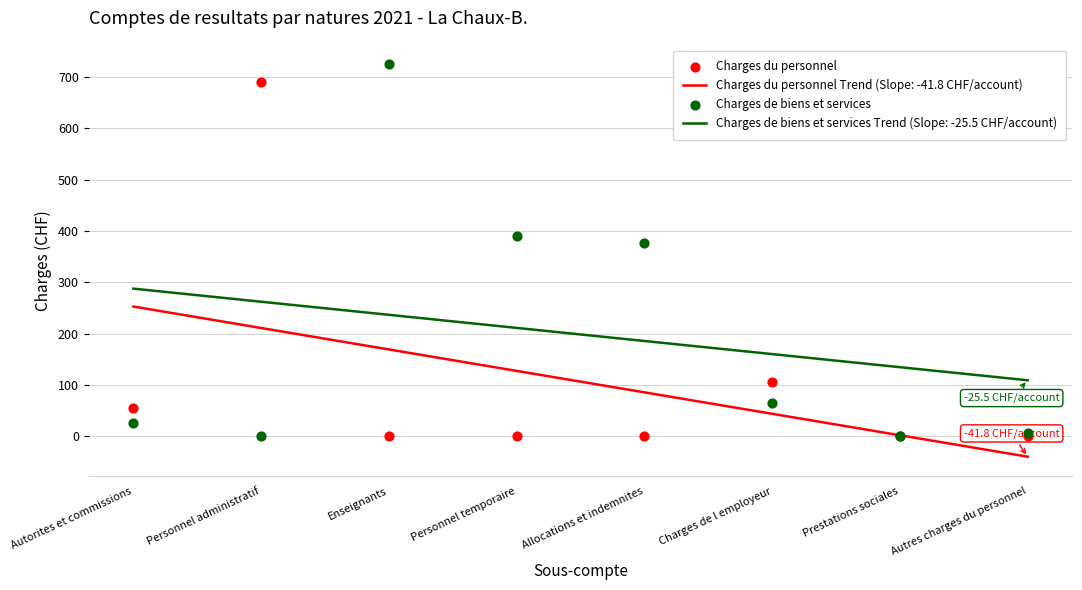

At which category is the sum across all series the highest?

Enseignants